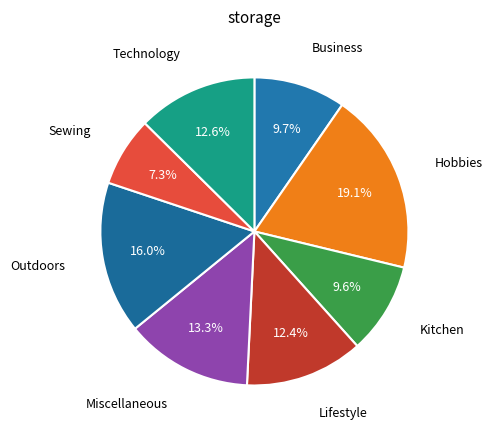

Does Lifestyle account for over 50% of the chart?

No